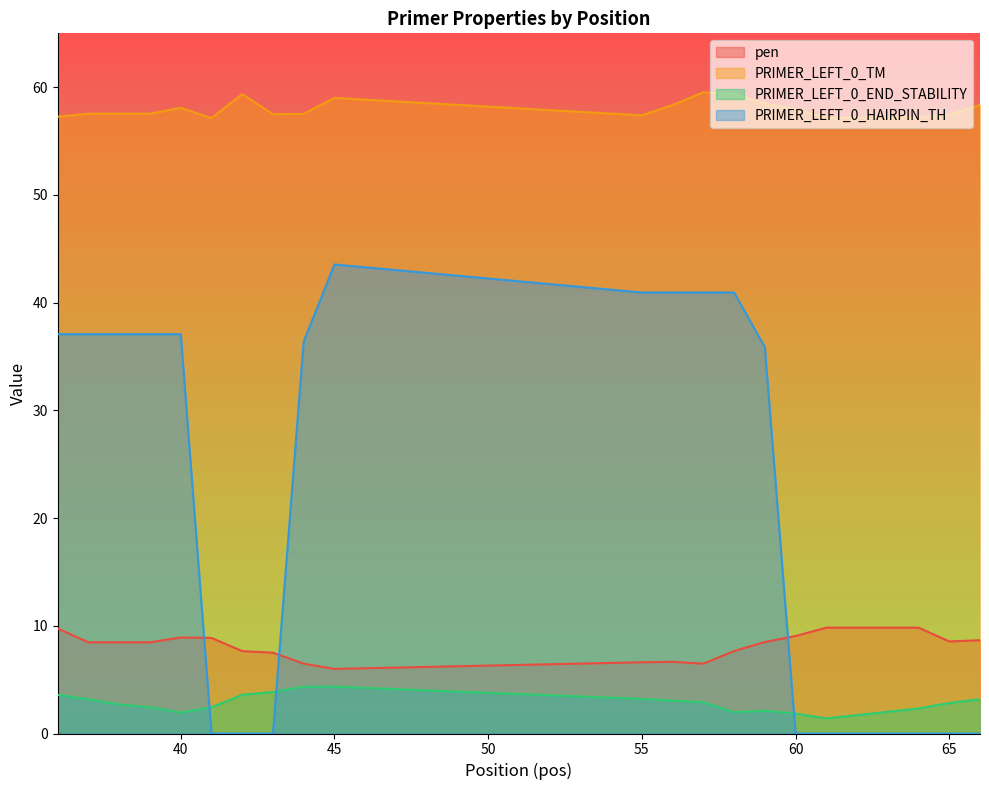

Between 42 and 56, which series saw the biggest shift?

PRIMER_LEFT_0_HAIRPIN_TH